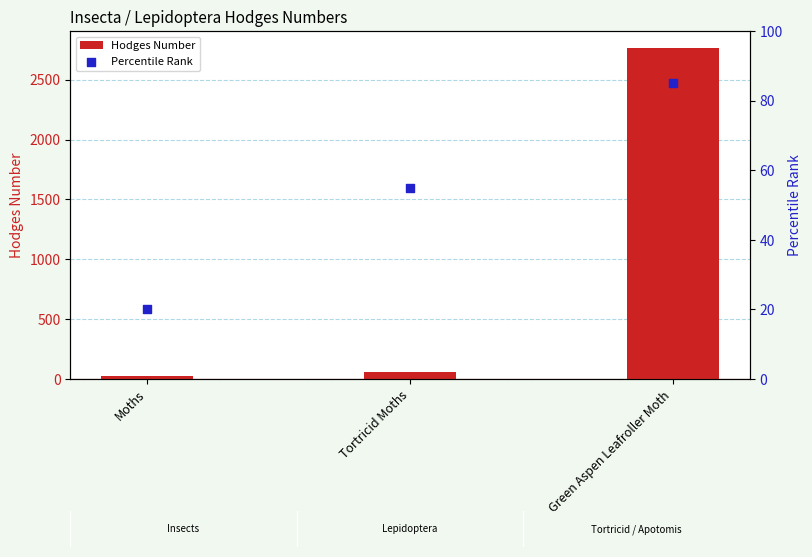

Is the value of Percentile Rank at Green Aspen Leafroller Moth greater than the value of Hodges Number at Moths?

Yes